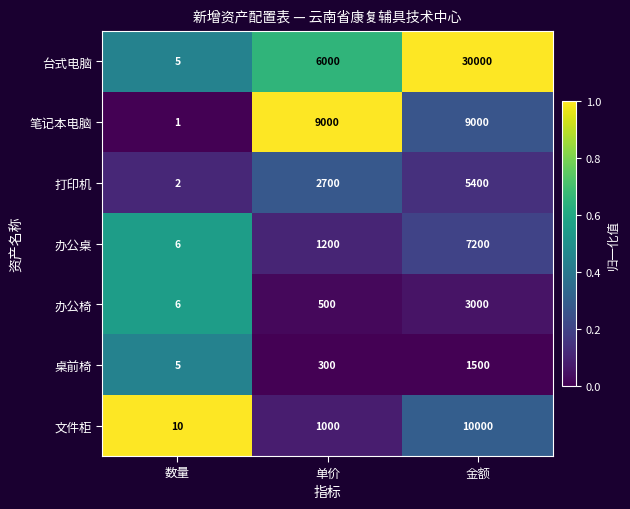

Which label corresponds to the largest value in the chart?

金额